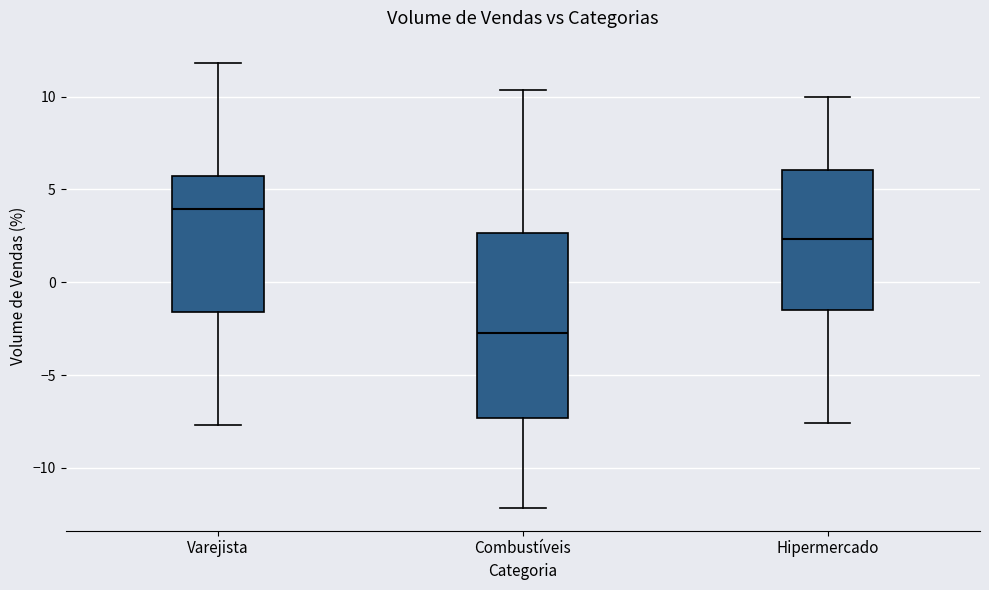

Which box's median line is the lowest?

Combustíveis